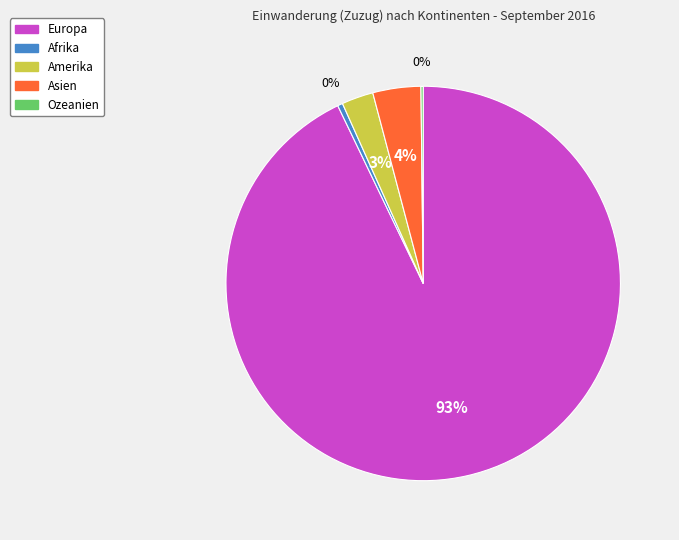

To the nearest percent, what portion does Asien represent?

4%